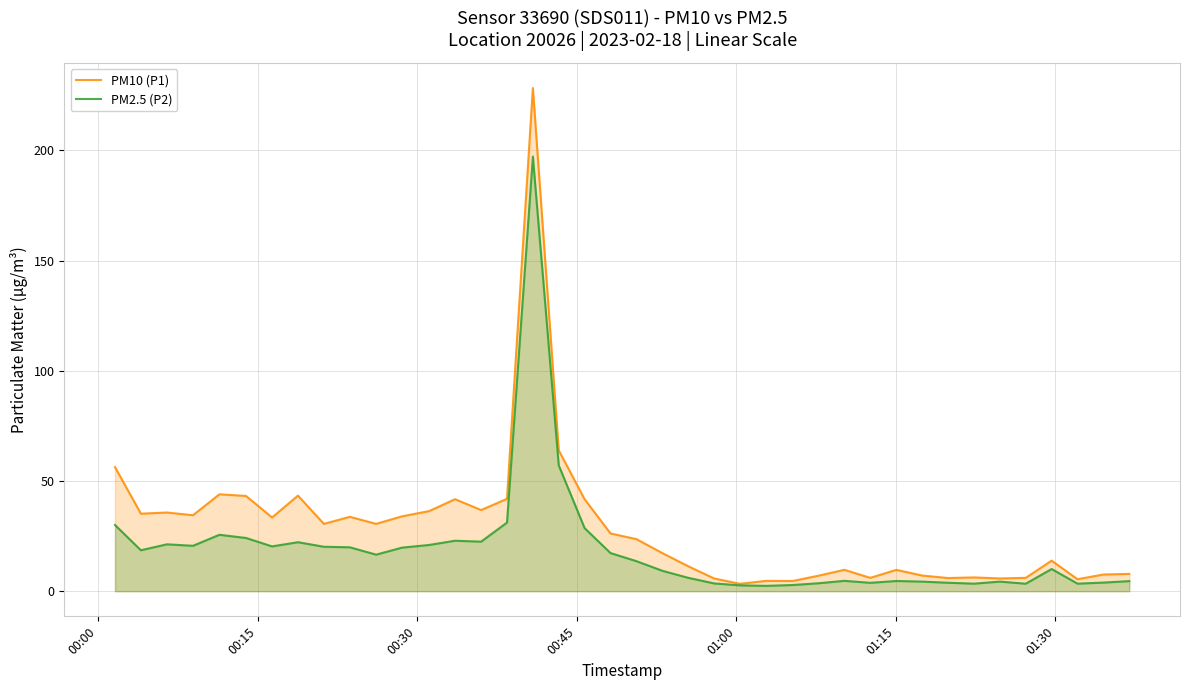

What is the value of the PM10 (P1) point at the 10th from the left?

33.8